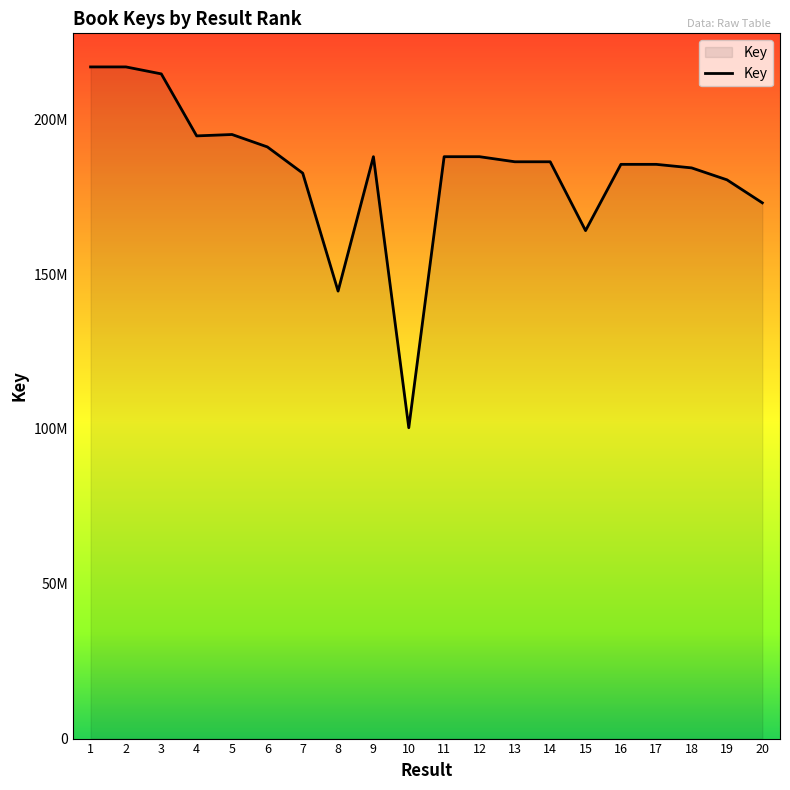

Approximately how many times larger is the value at 20 compared to 7?

0.9